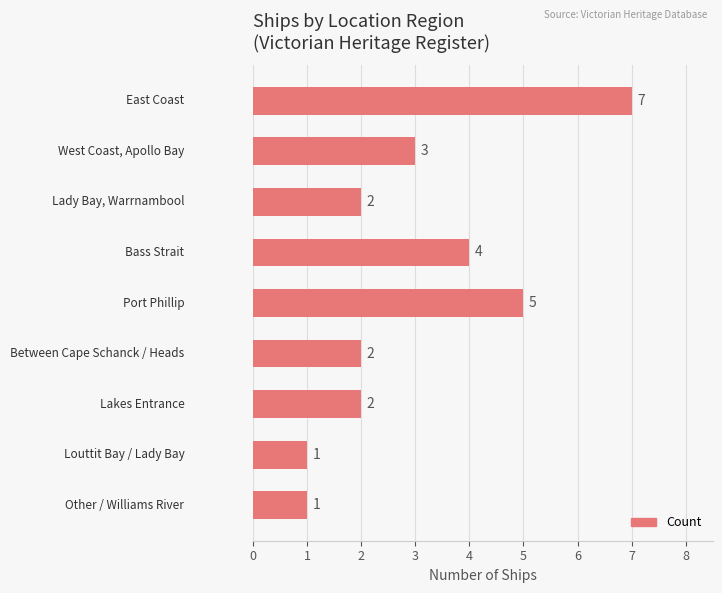

Reading top to bottom, transcribe all the data shown in this chart.

7	3	2	4	5	2	2	1	1